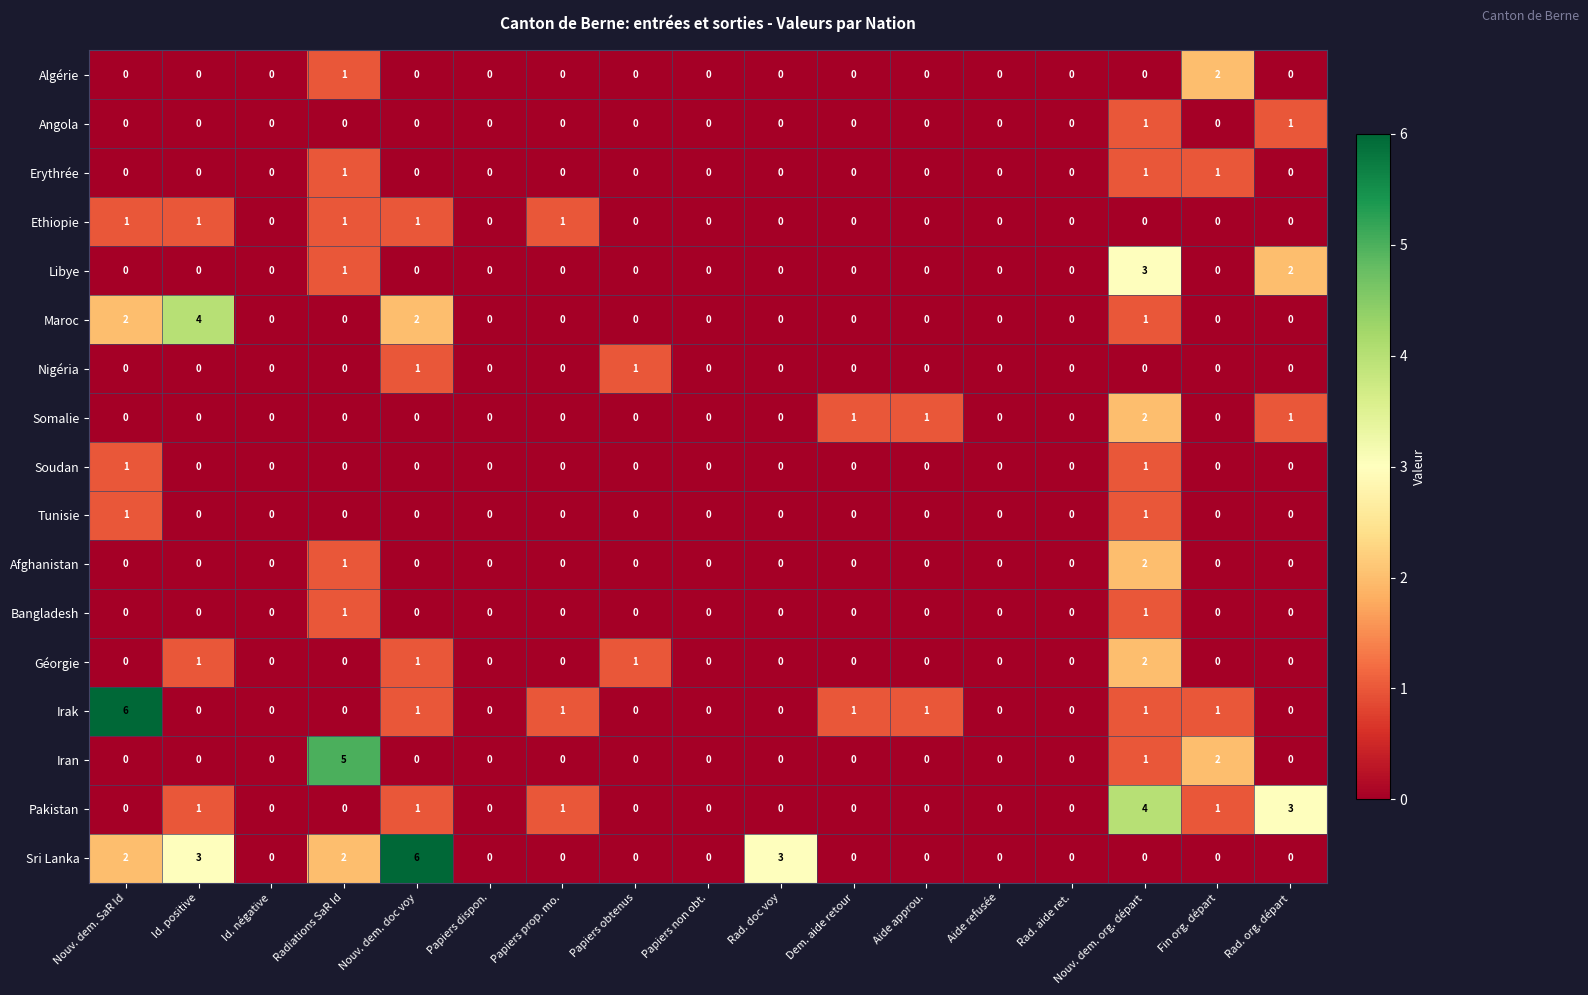

What is the maximum value shown in the chart?

6